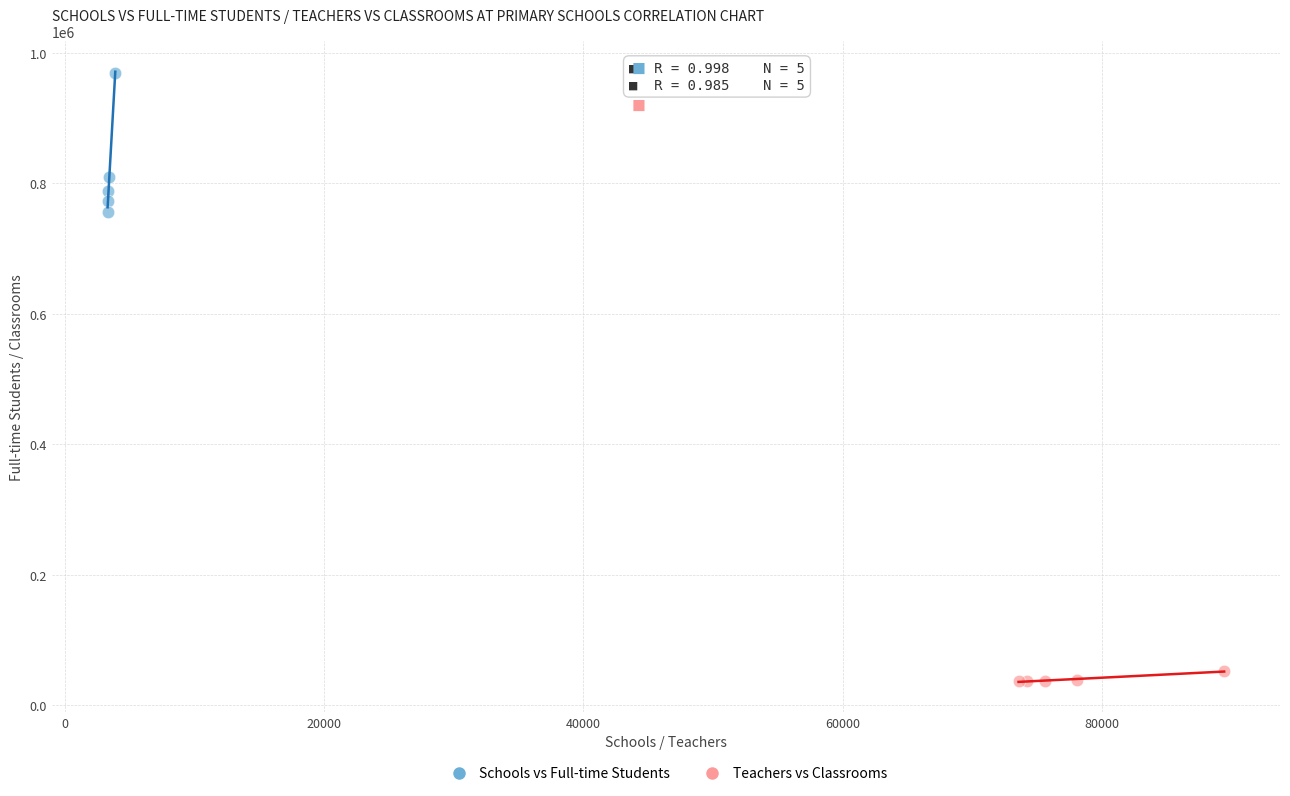

Which series reaches the maximum Y coordinate?

Schools vs Full-time Students